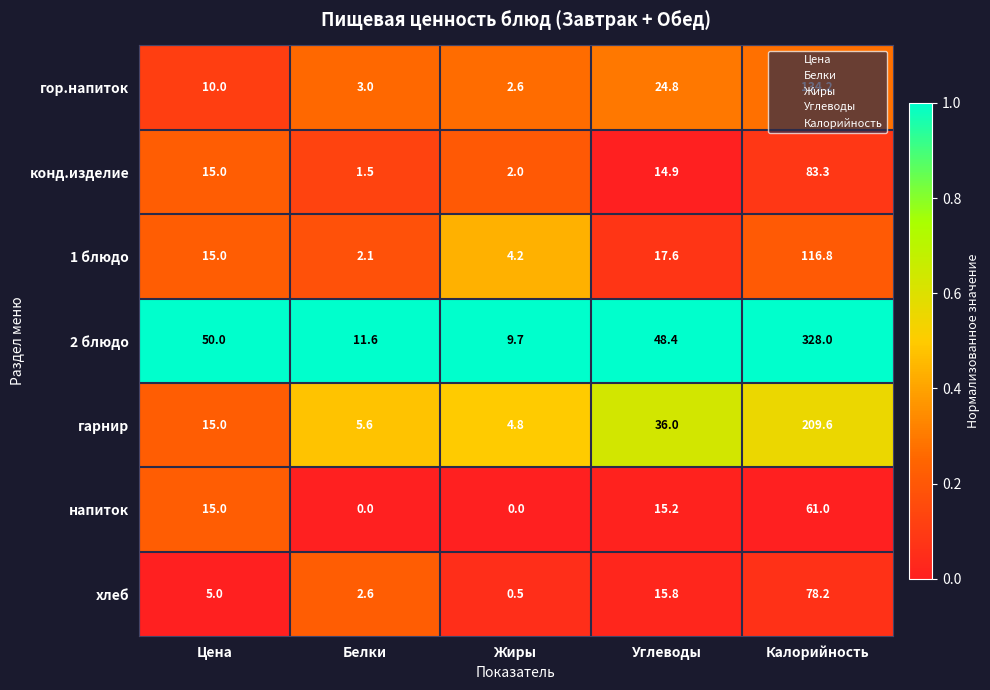

The конд.изделие series shows 15.0 at Цена. True or false?

True